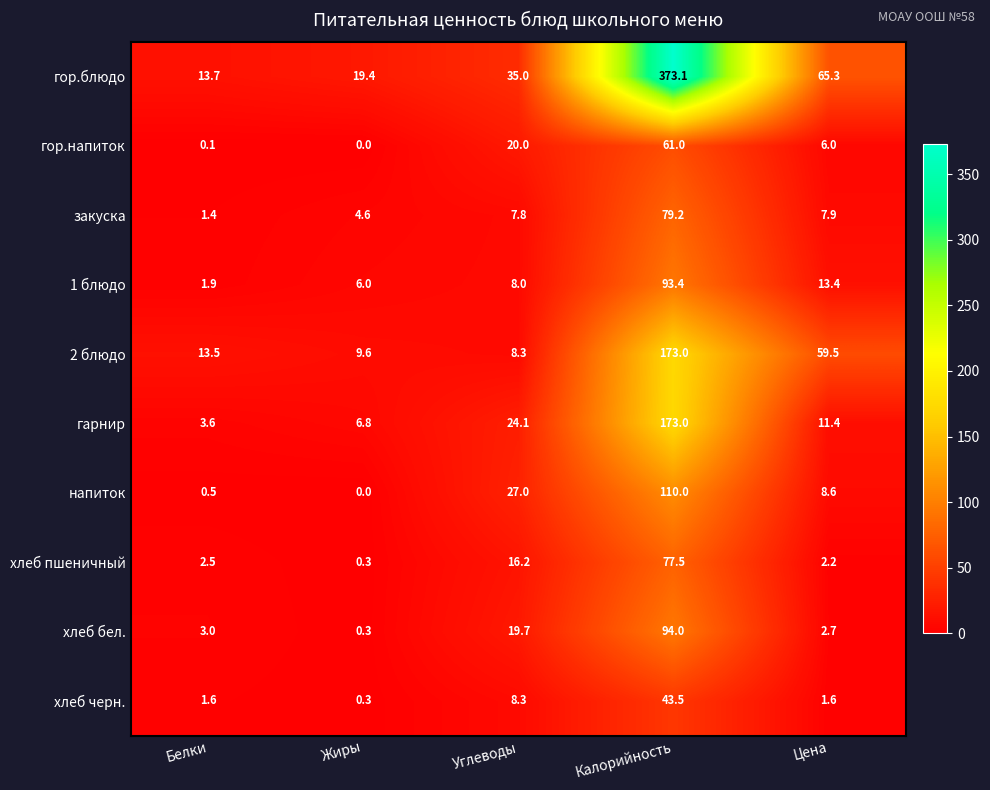

Count the number of data series in this chart.

10